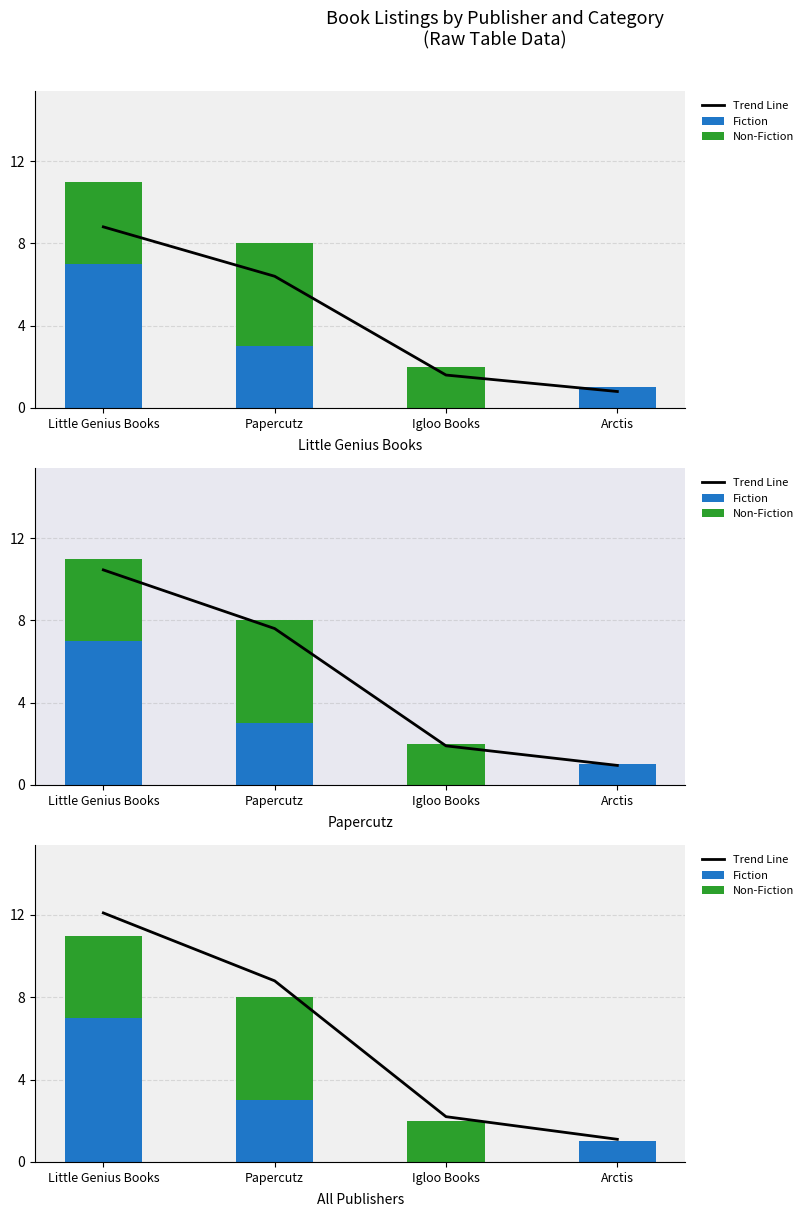

What is the difference between the Fiction values at Little Genius Books and Igloo Books?

7.0